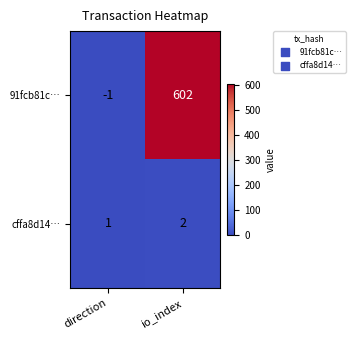

List the labels in order of 91fcb81c… value, largest first.

io_index, direction